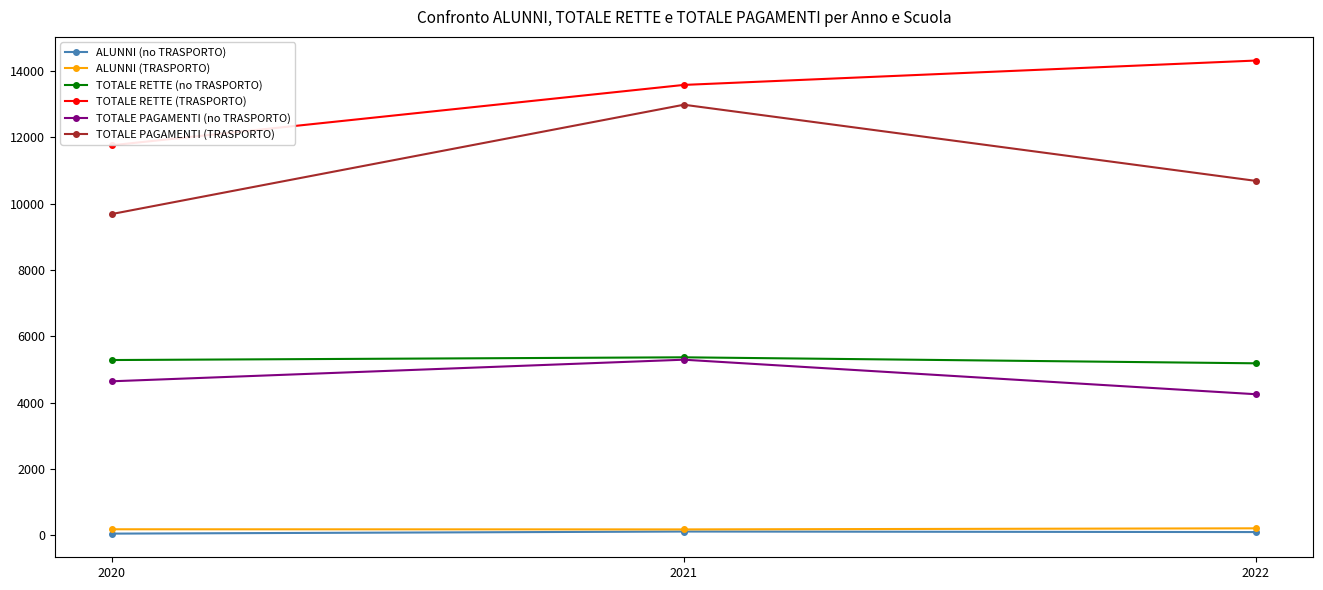

What is the total value across all series at 2020?

31623.4